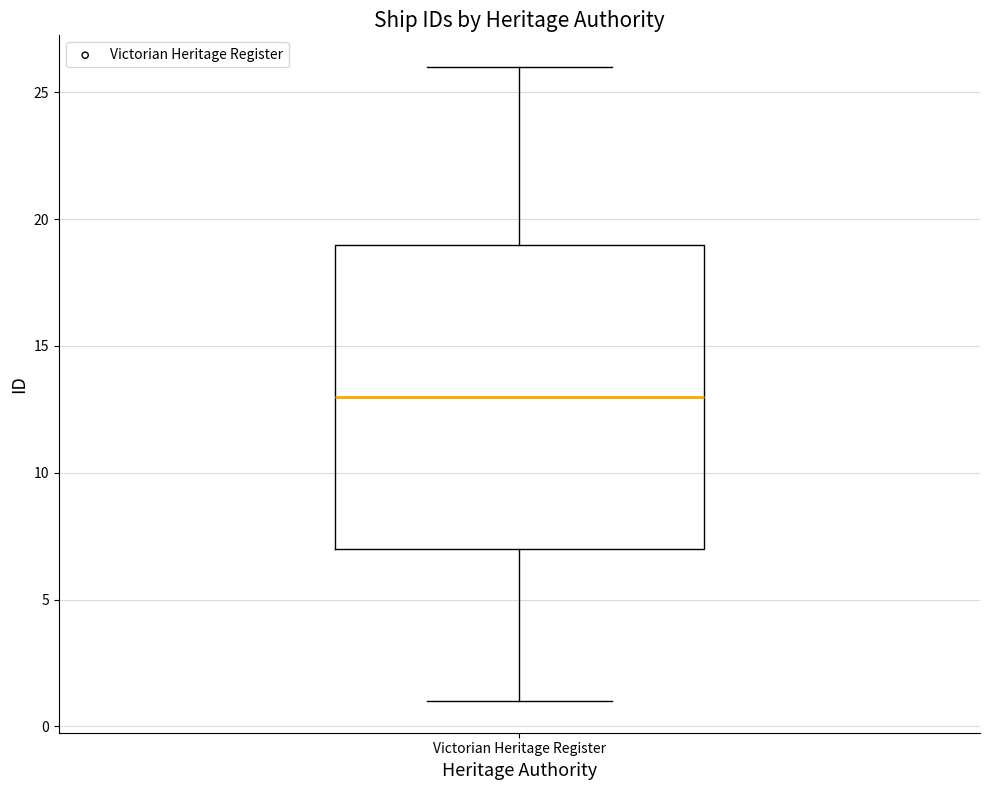

Read this box plot against the y-axis: the position of the median line, the range covered by the box, and the ends of both whiskers. The values are not printed on the chart, so give them approximately, as read against the axis.

median 13, box 7 to 19, whiskers 1 to 26